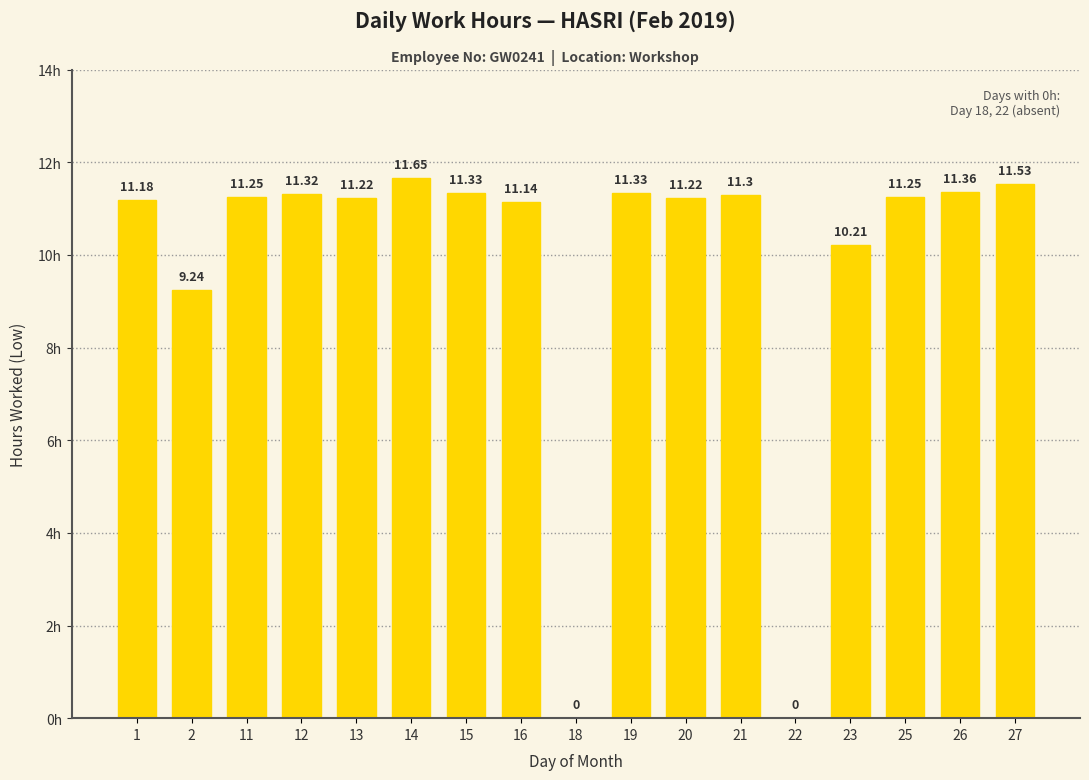

At which category does the chart reach its peak across all series?

14